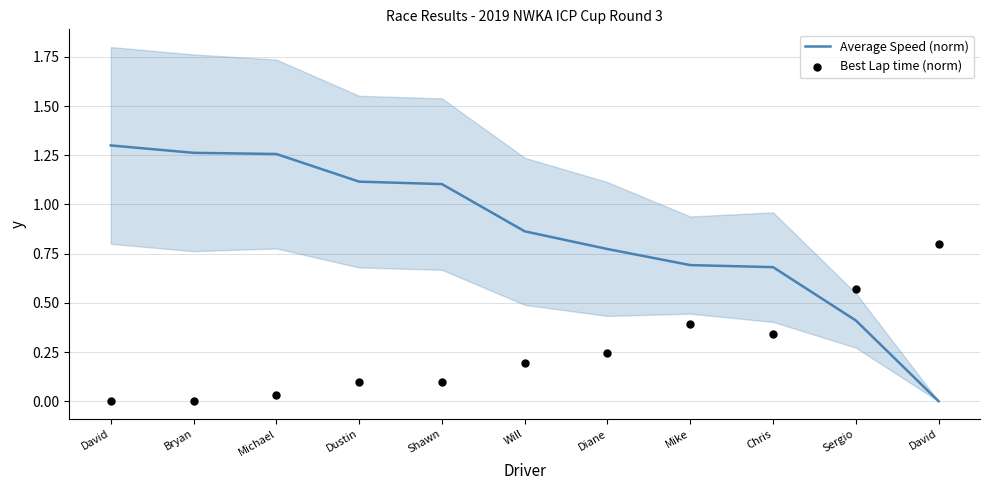

What is the total value across all series at Michael?

1.3